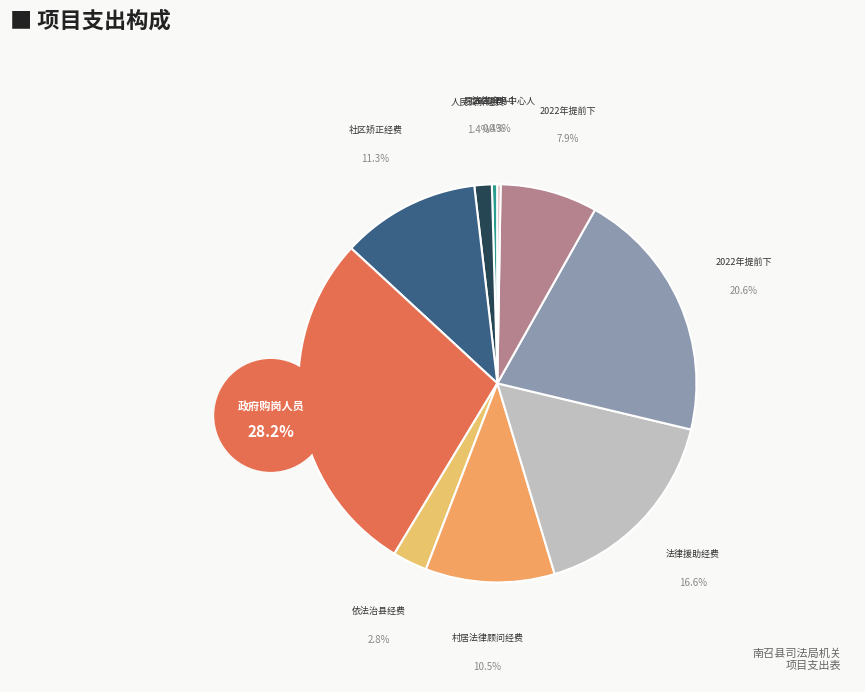

What percentage is the 法律援助经费 slice, to the nearest percent?

17%